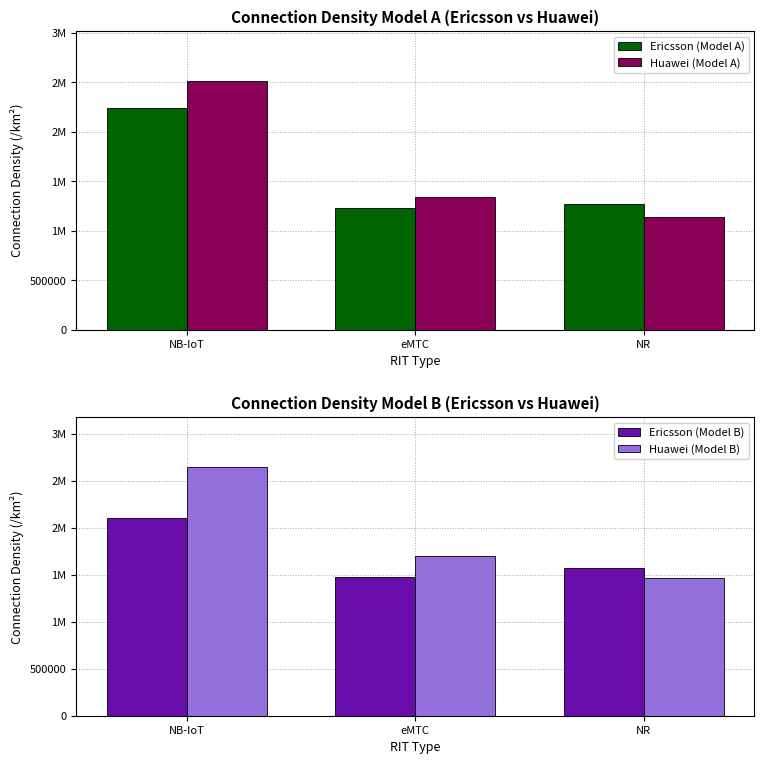

Between NB-IoT and NR, which series saw the biggest shift?

Huawei (Model A)